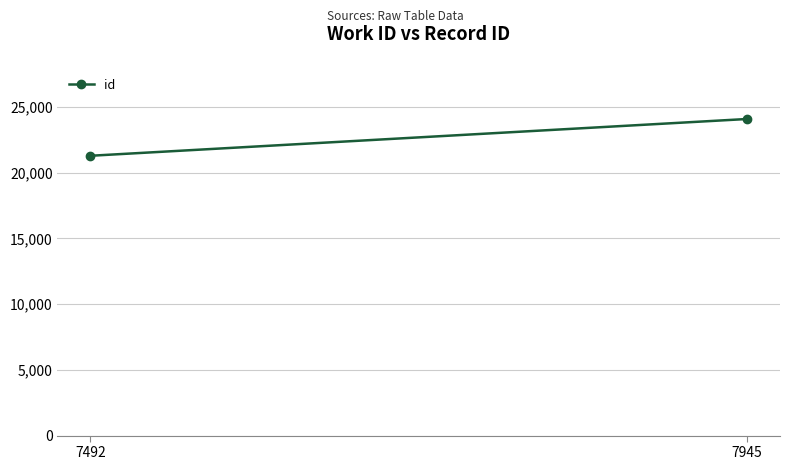

What is the difference between the maximum and minimum values?

2799